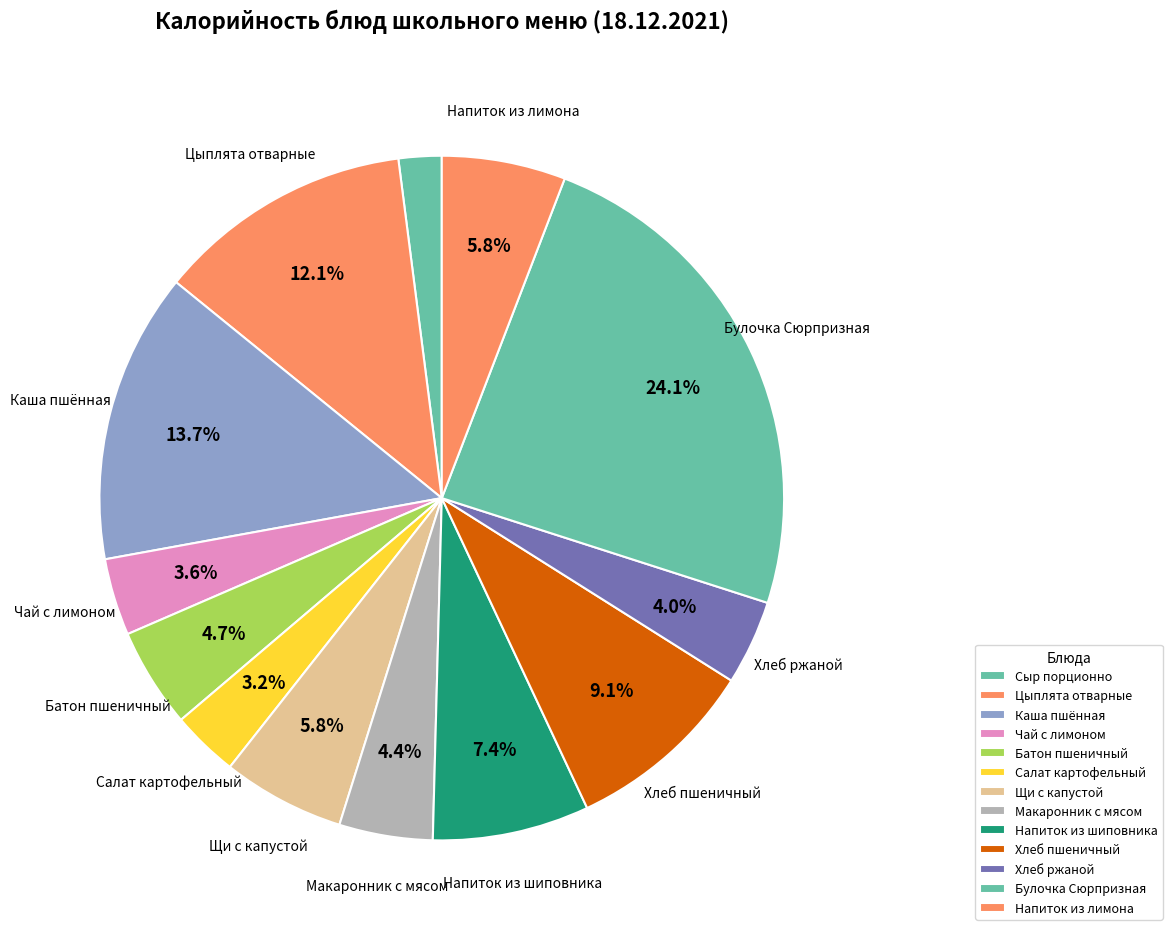

Is it true that Напиток из лимона is 1% of the pie?

False